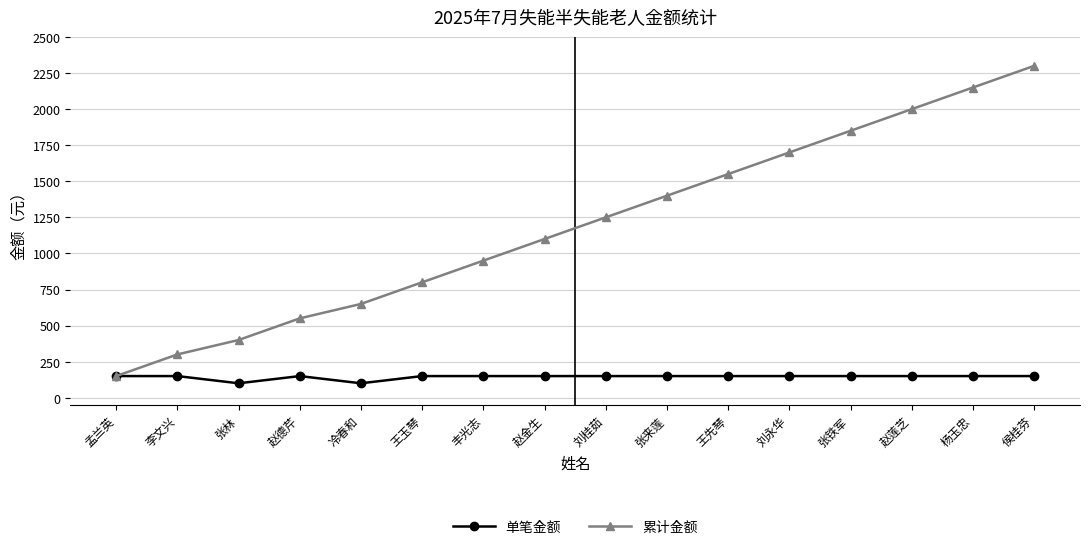

How many lines are shown in the chart?

2